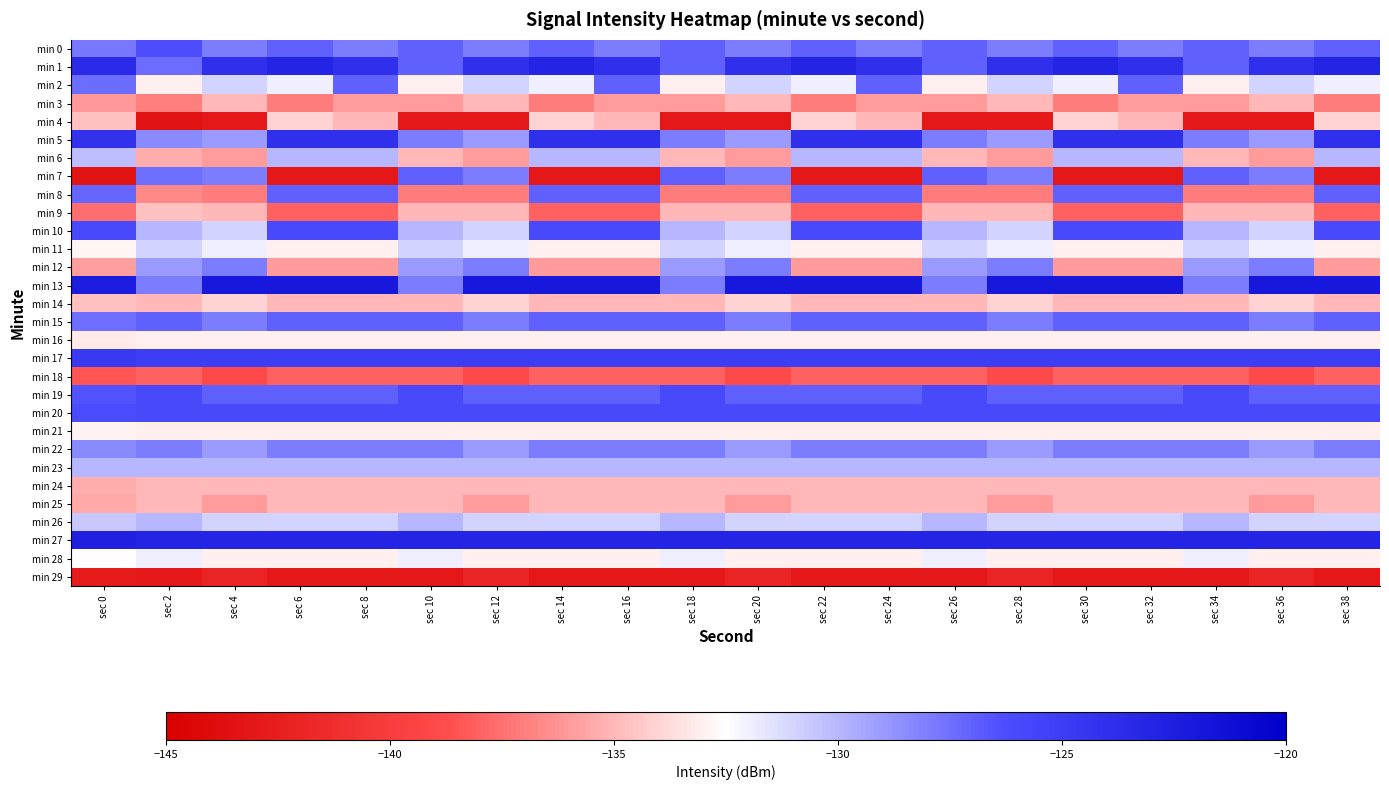

Count the number of categories in the chart.

20